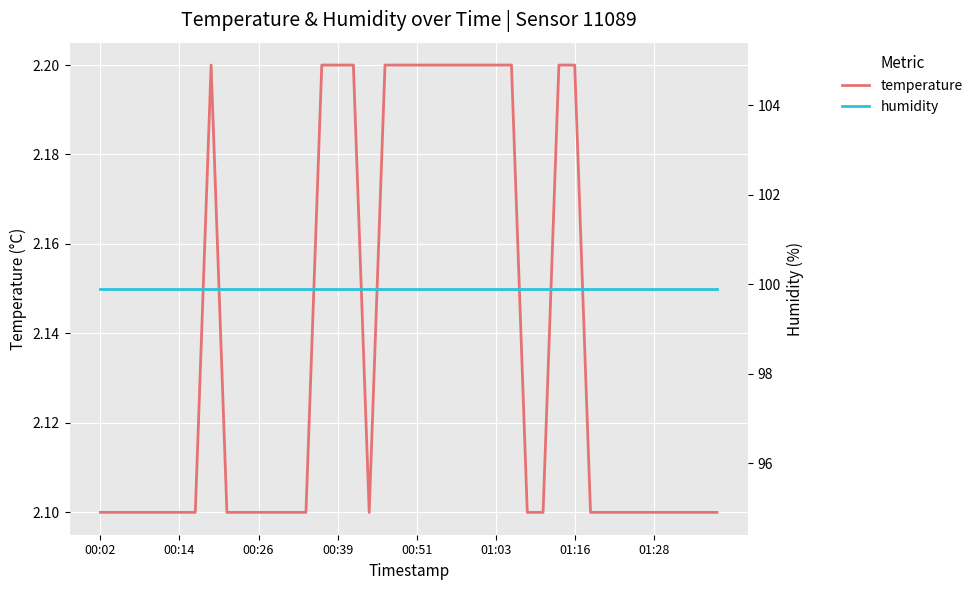

What is the minimum value for temperature?

2.1